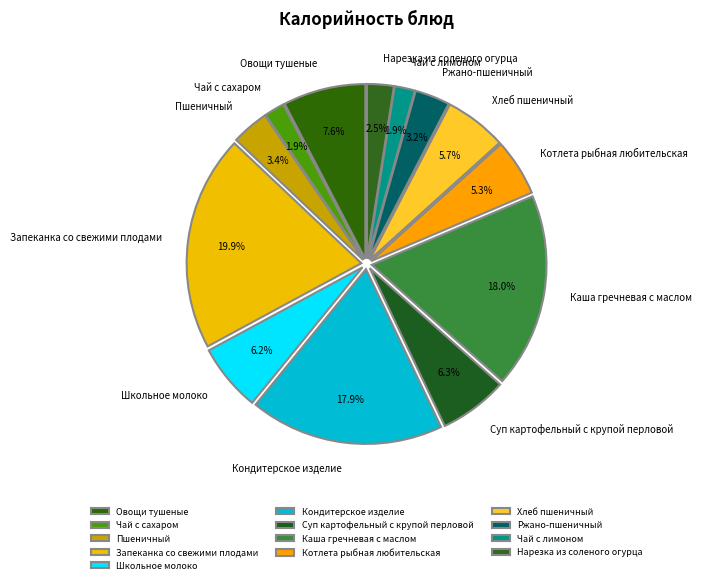

Which category has the biggest portion of the pie?

Запеканка со свежими плодами